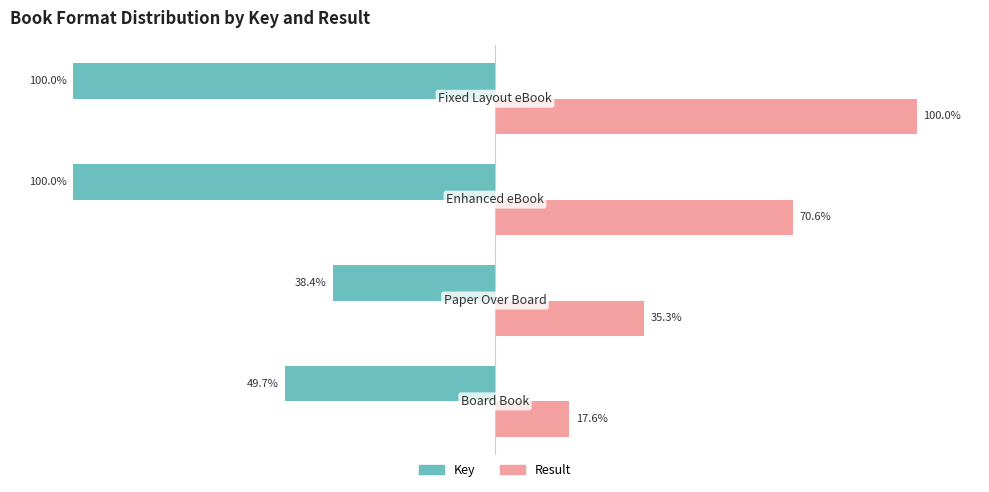

List the series in order of their overall mean, lowest first.

Key, Result